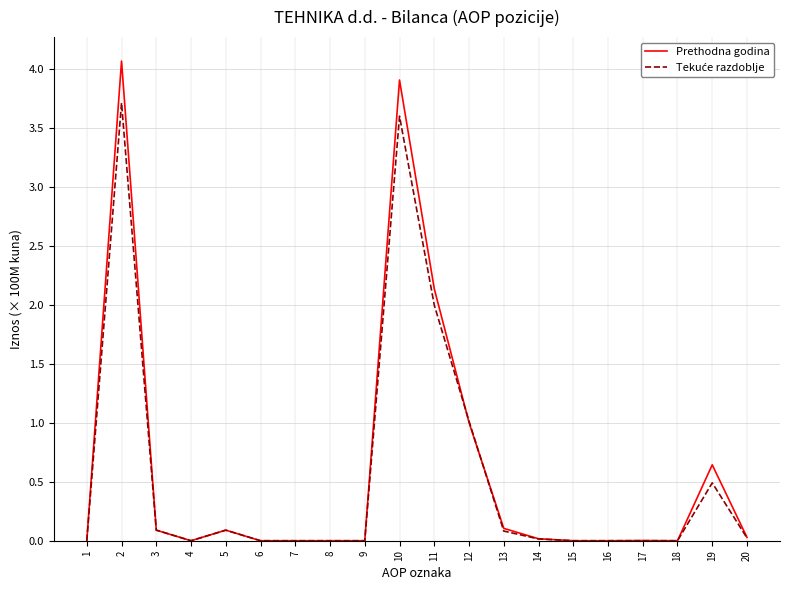

What is the maximum value shown in the chart?

4.1